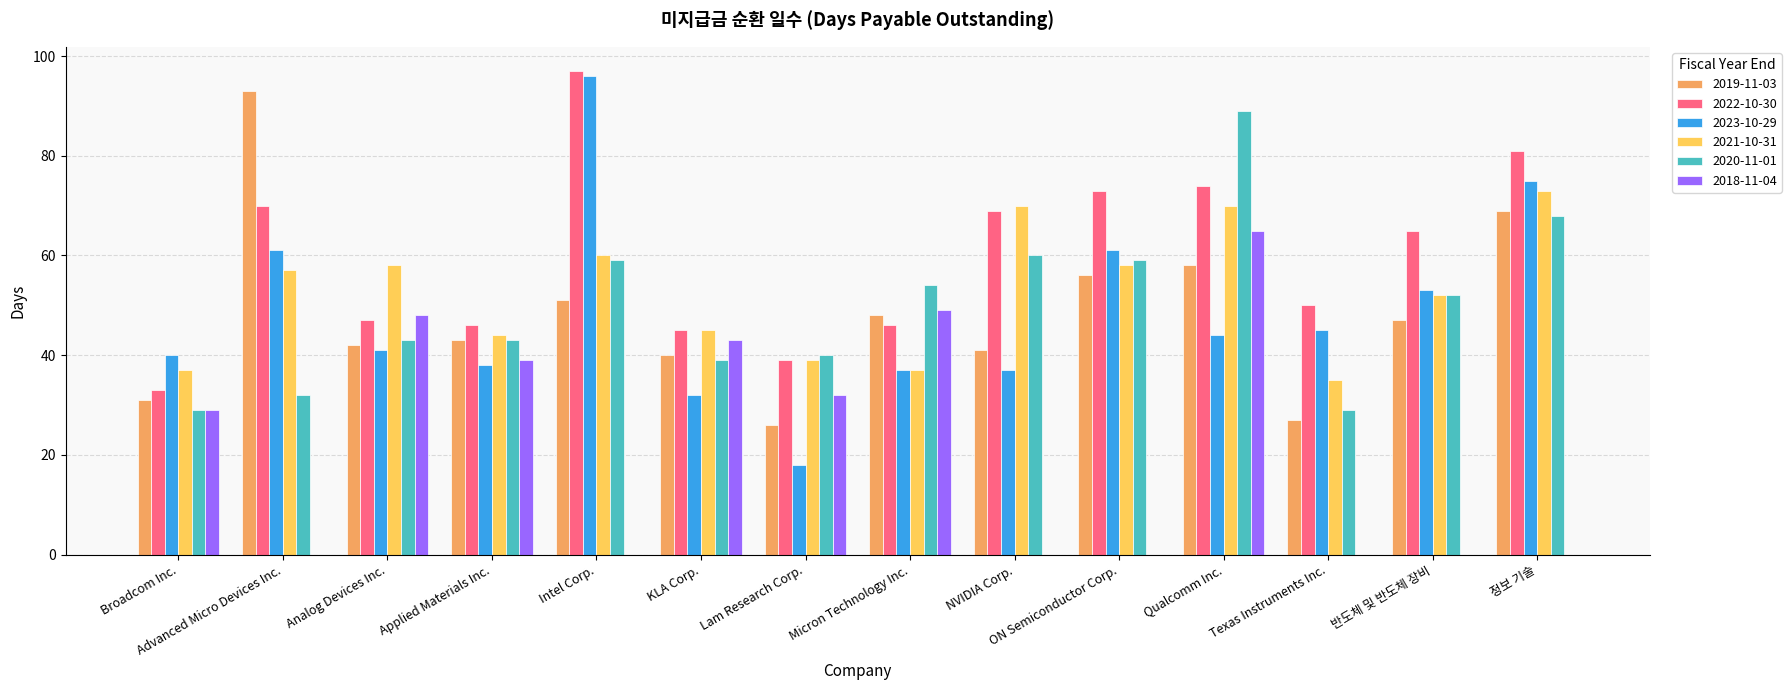

Which series has the largest total across all categories?

2022-10-30